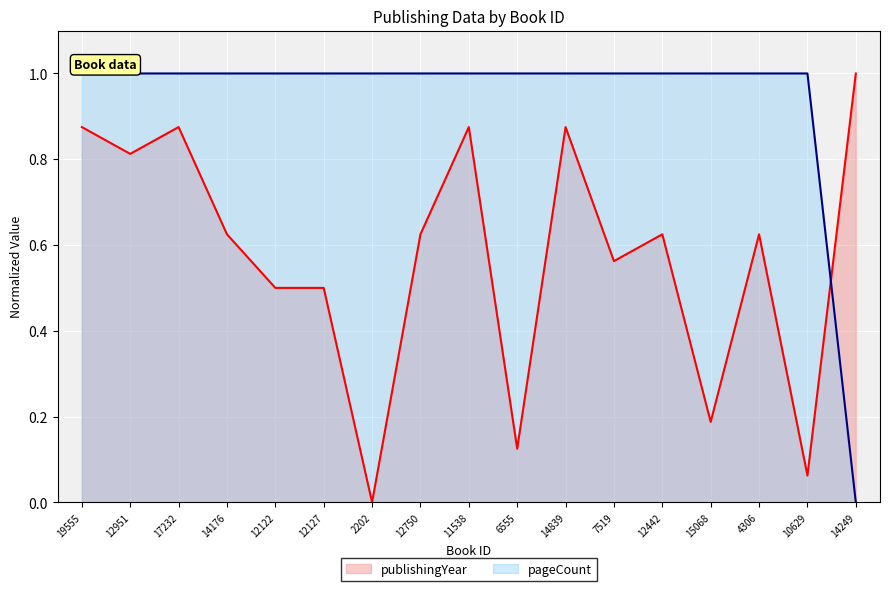

Reading left to right, what are all the values shown in this chart?

publishingYear_line: 19555=0.9	12951=0.8	17232=0.9	14176=0.6	12122=0.5	12127=0.5	2202=0.0	12750=0.6	11538=0.9	6555=0.1	14839=0.9	7519=0.6	12442=0.6	15068=0.2	4306=0.6	10629=0.1	14249=1.0
pageCount_line: 19555=1.0	12951=1.0	17232=1.0	14176=1.0	12122=1.0	12127=1.0	2202=1.0	12750=1.0	11538=1.0	6555=1.0	14839=1.0	7519=1.0	12442=1.0	15068=1.0	4306=1.0	10629=1.0	14249=0.0